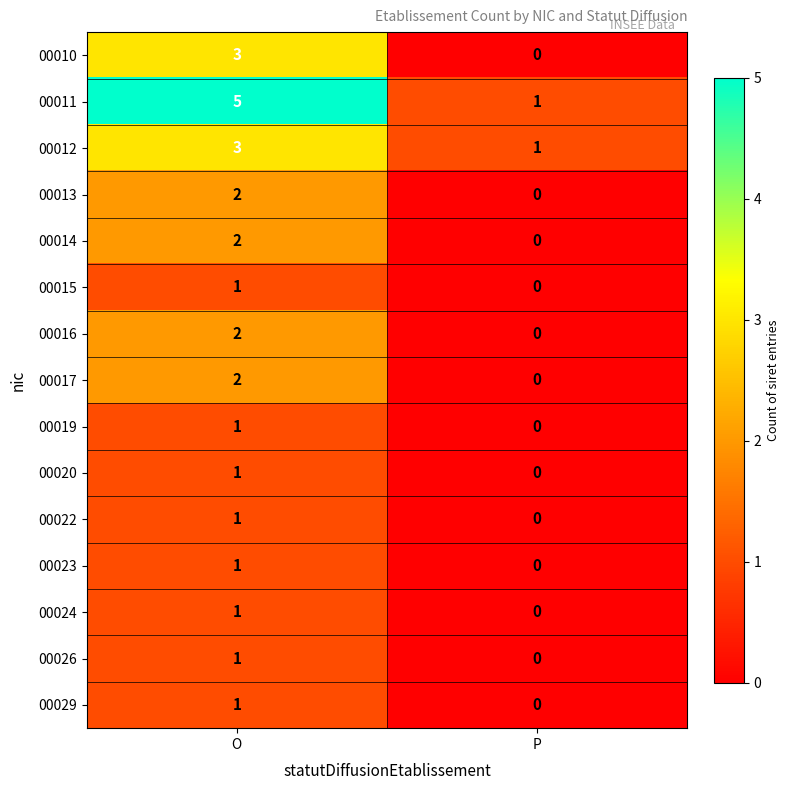

Reading left to right, extract all data points from this chart.

00010: O=3	P=0
00011: O=5	P=1
00012: O=3	P=1
00013: O=2	P=0
00014: O=2	P=0
00015: O=1	P=0
00016: O=2	P=0
00017: O=2	P=0
00019: O=1	P=0
00020: O=1	P=0
00022: O=1	P=0
00023: O=1	P=0
00024: O=1	P=0
00026: O=1	P=0
00029: O=1	P=0